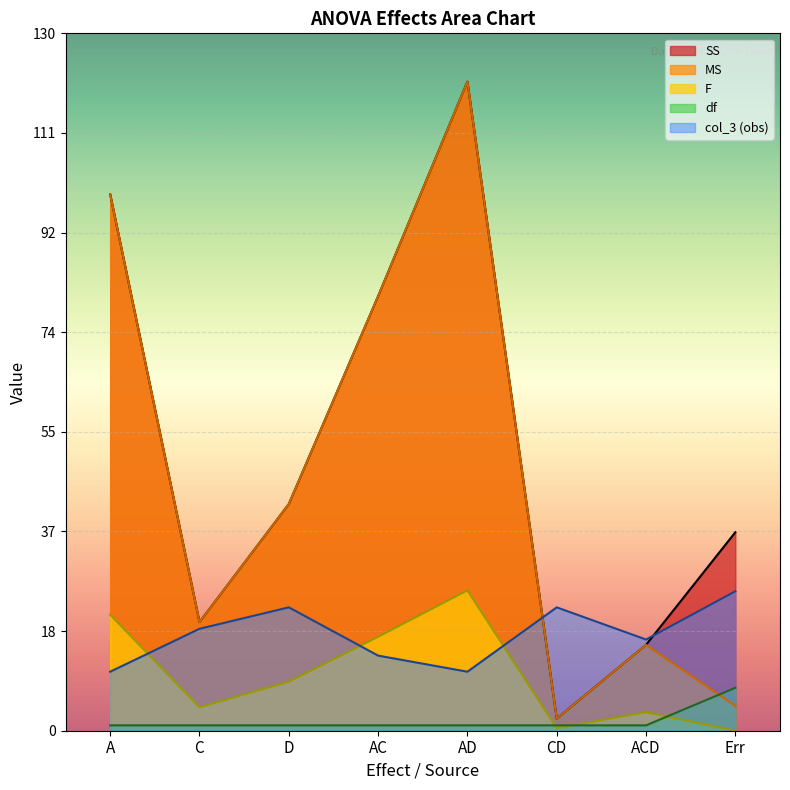

What is the greatest value displayed?

121.0